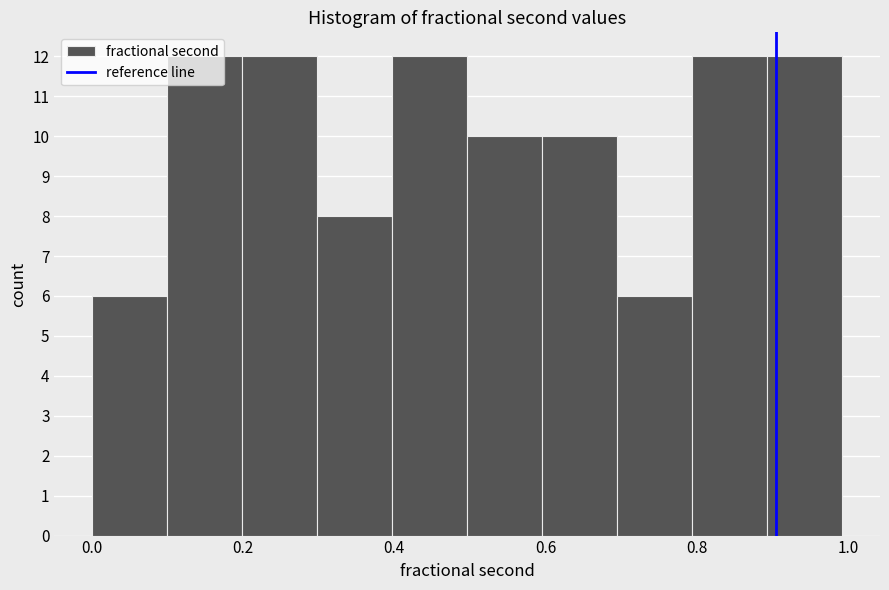

What is the height of the bar covering 0.6 to 0.7 on the x-axis? Neither the bar edges nor the heights are printed on the chart, so give them approximately, as read against the axes.

10